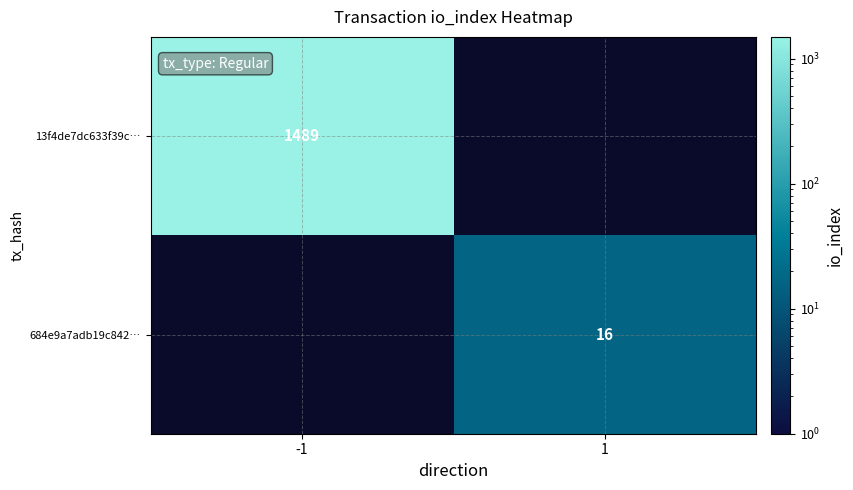

Count the number of data series in this chart.

2